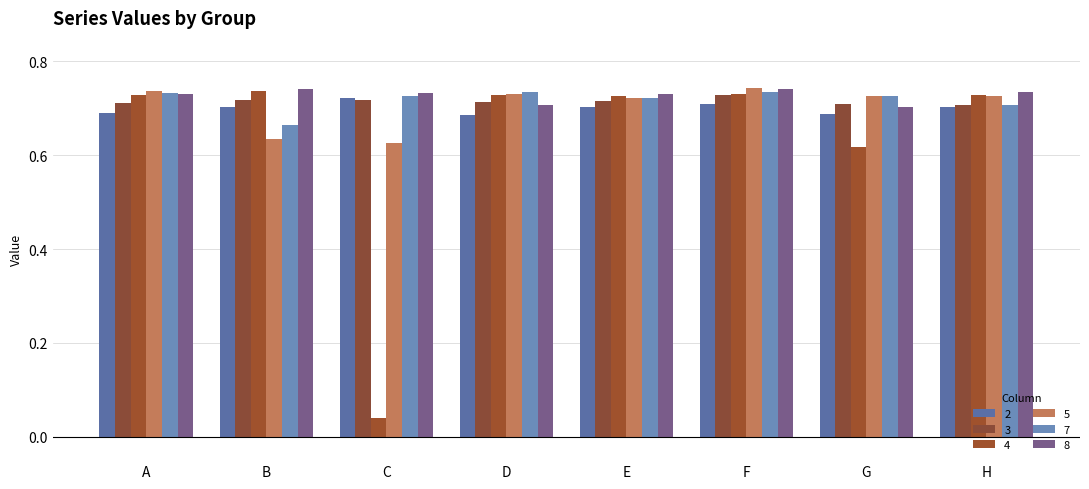

The value of 4 at A is 1.1. True or false?

False